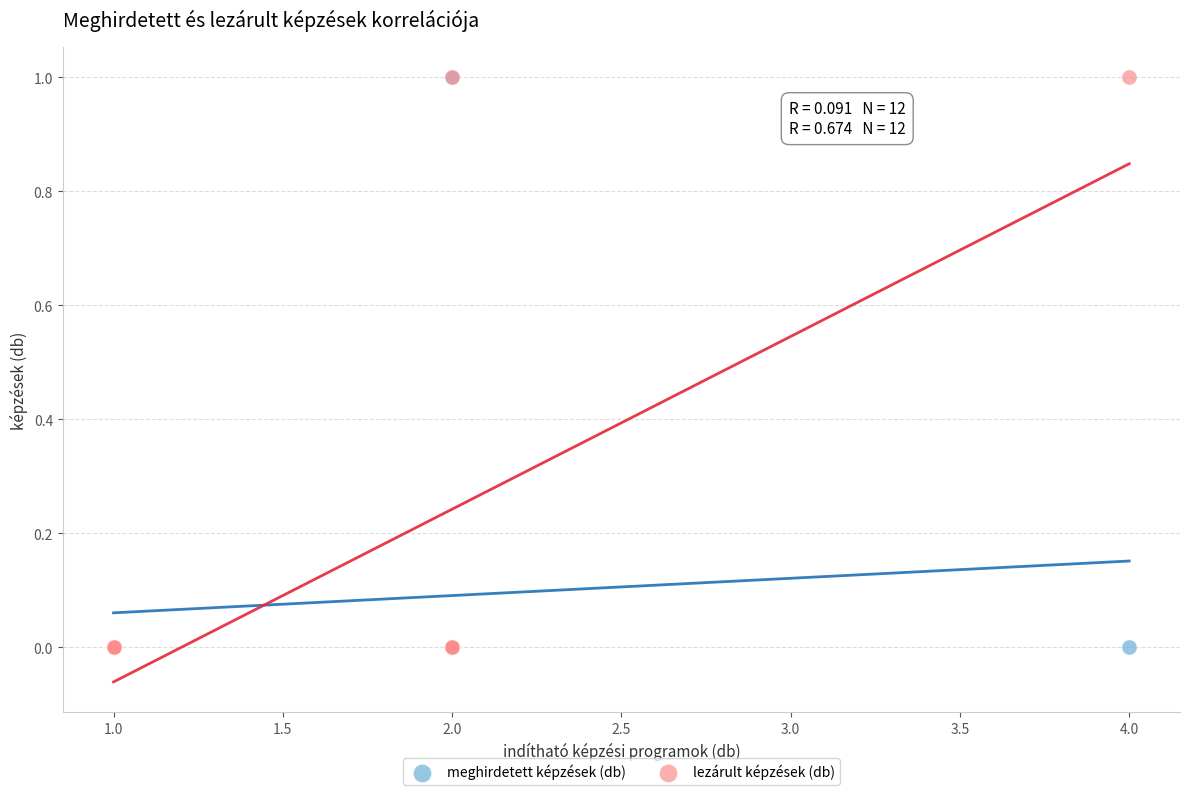

What are all the series names shown in the legend?

meghirdetett képzések (db), lezárult képzések (db)